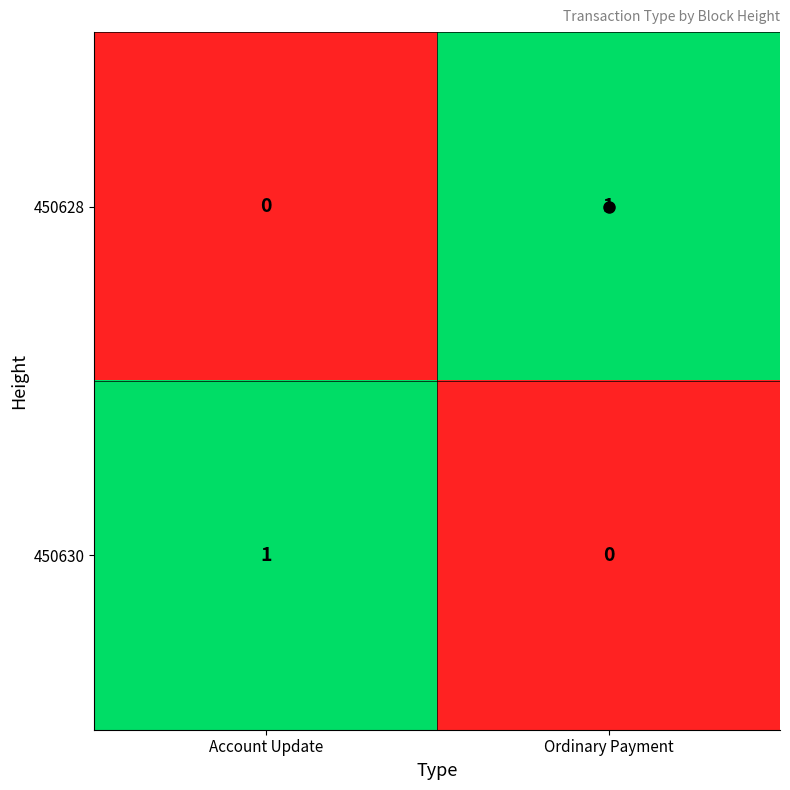

The 450628 series shows 1 at Ordinary Payment. True or false?

True